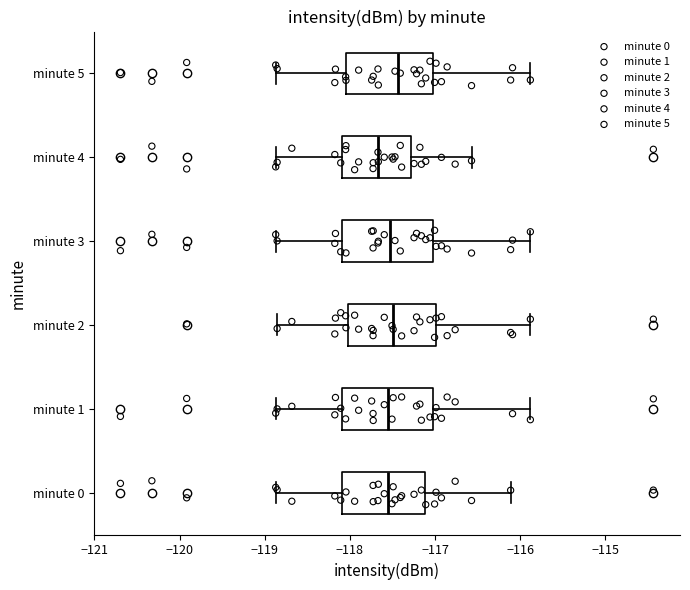

Which box's median line is the furthest to the left?

minute 4